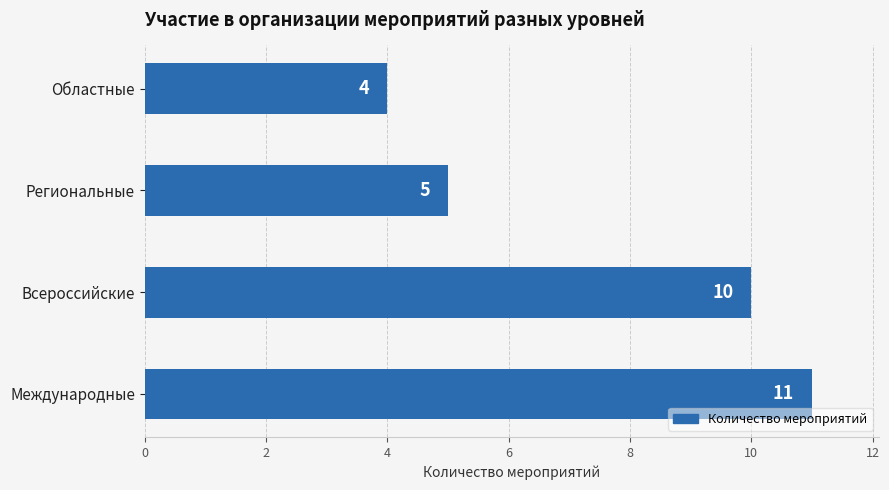

How many values are between 5 and 11?

3